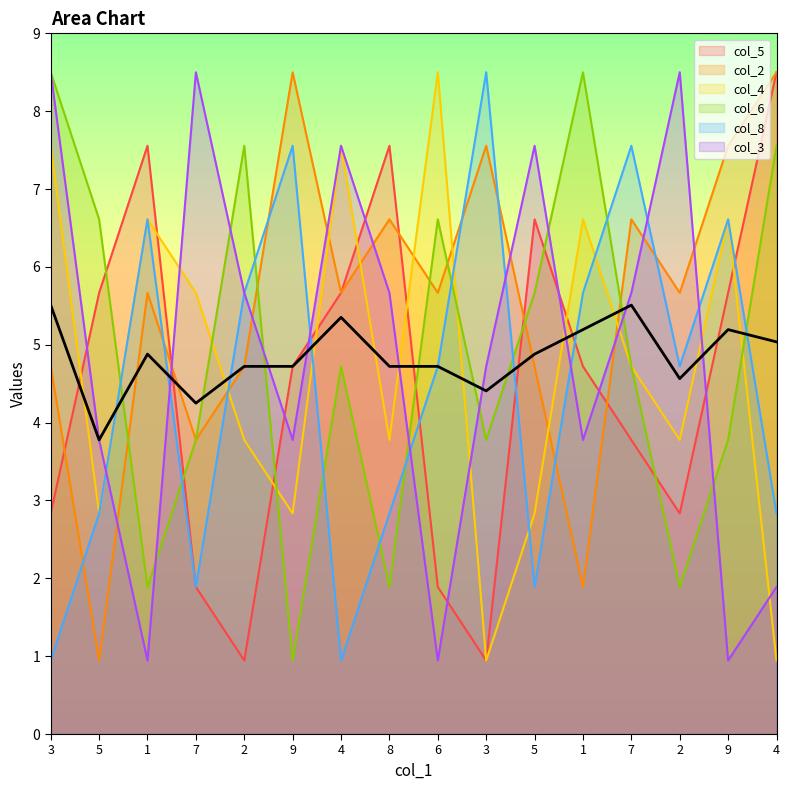

What is the label of the 11th point from the left?

5